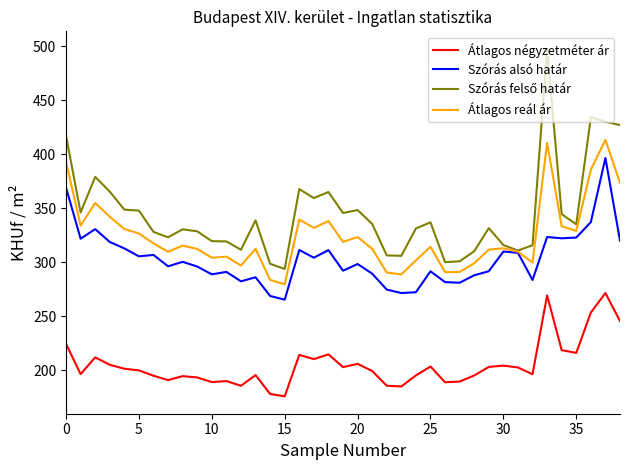

True or false: Átlagos négyzetméter ár and Szórás alsó határ cross at least once.

False